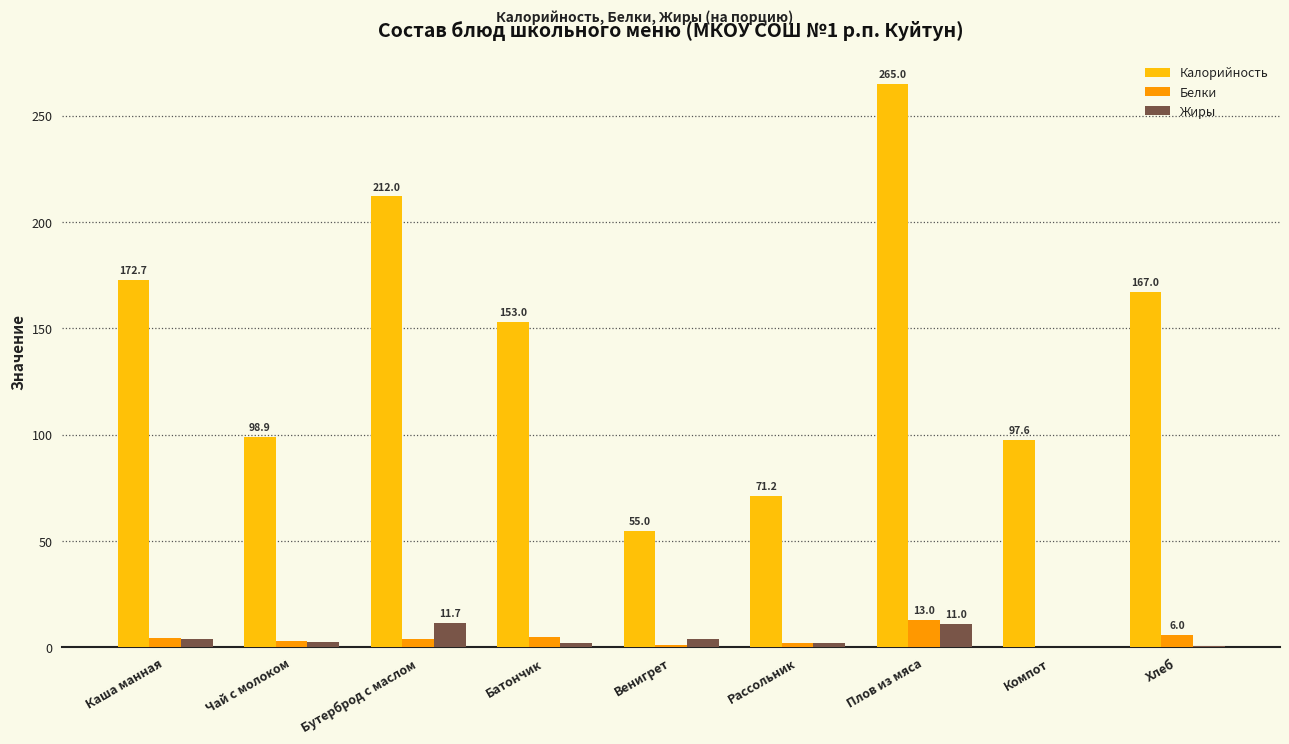

Which series changed the most between Чай с молоком and Плов из мяса?

Калорийность